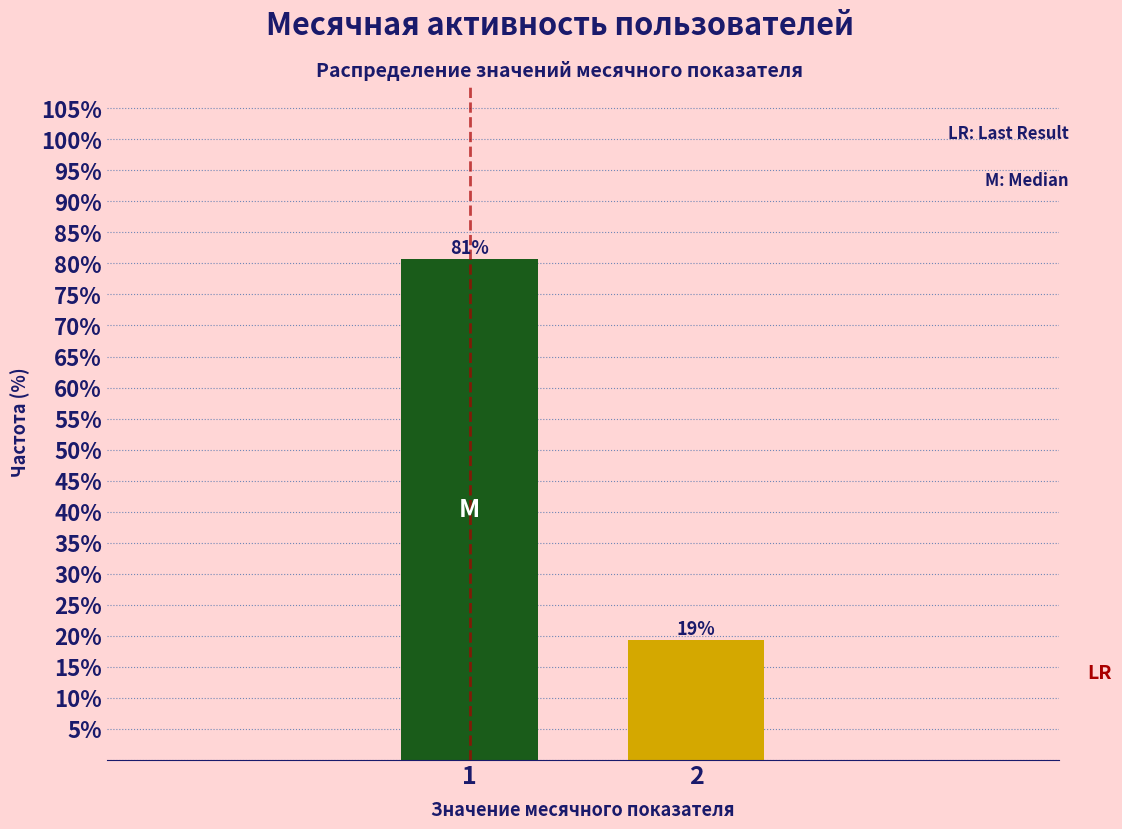

The value at 1 is 80.7. True or false?

True